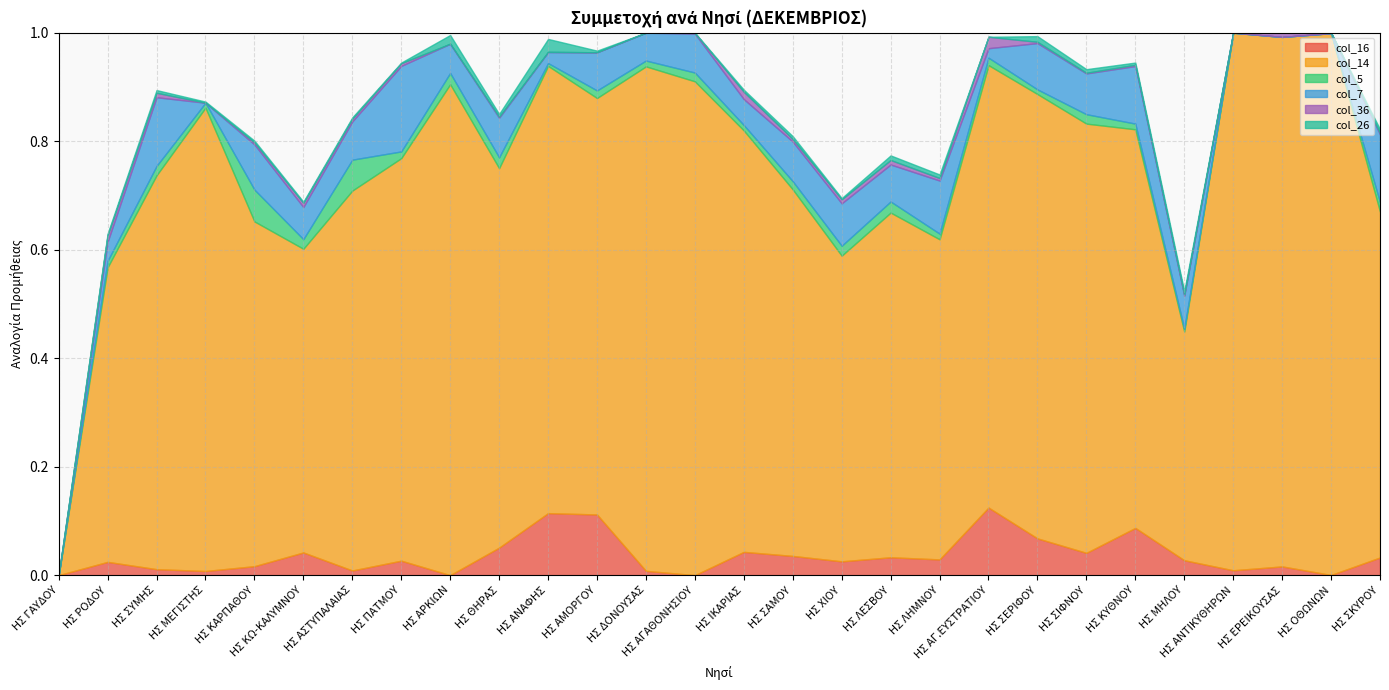

At which category does col_36 reach its first local valley?

ΗΣ ΜΕΓΙΣΤΗΣ